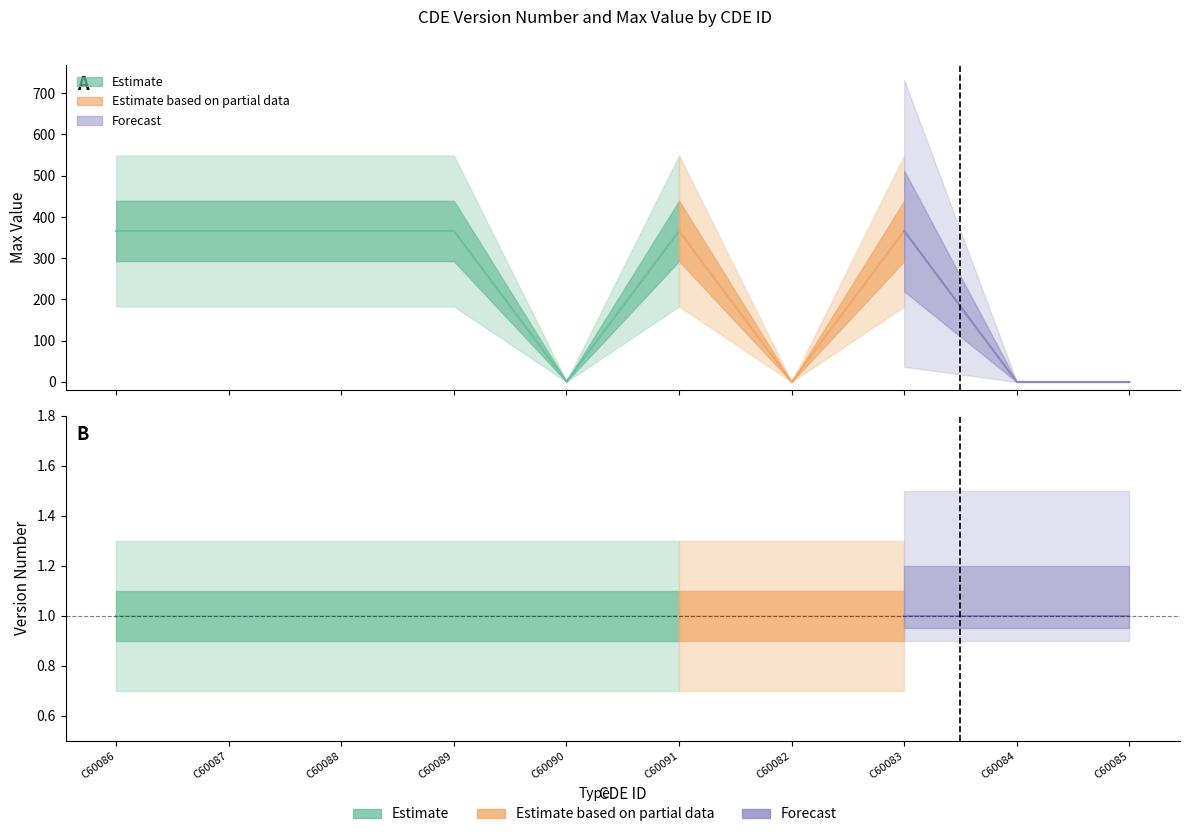

How many times do Max Value and Version Number cross each other?

3